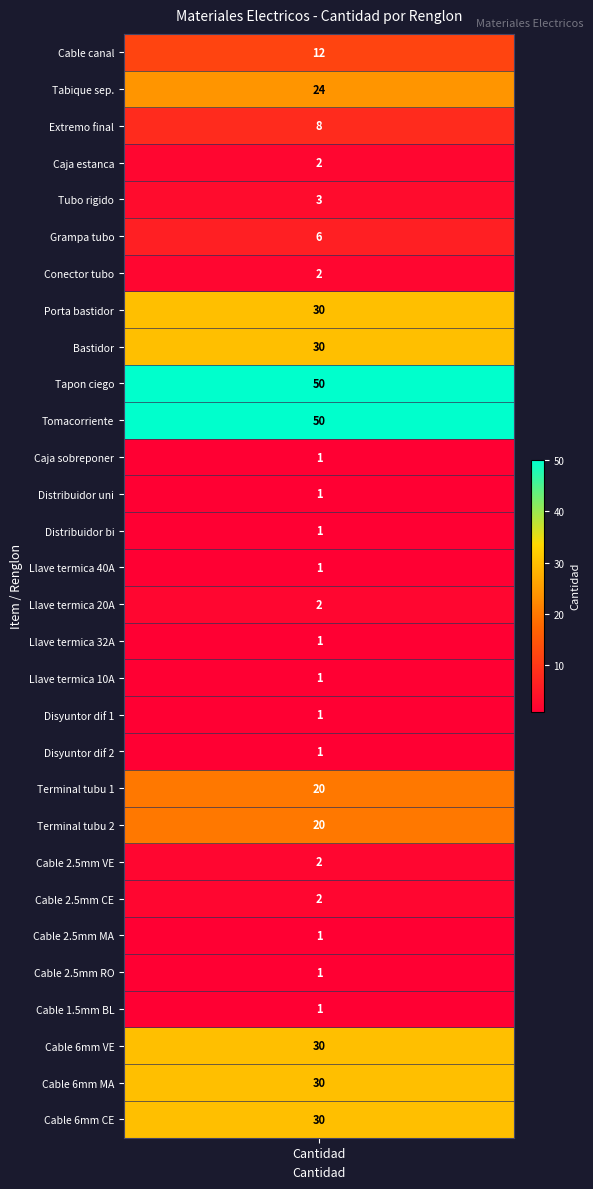

Reading left to right, what are all the values shown in this chart?

12	24	8	2	3	6	2	30	30	50	50	1	1	1	1	2	1	1	1	1	20	20	2	2	1	1	1	30	30	30